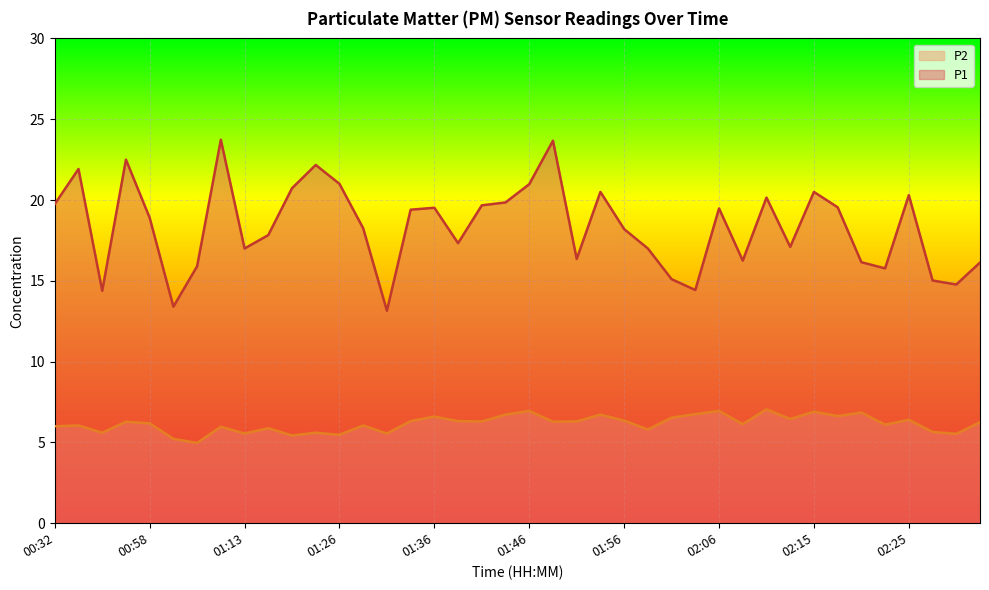

True or false: P1 and P2 intersect in this chart.

False